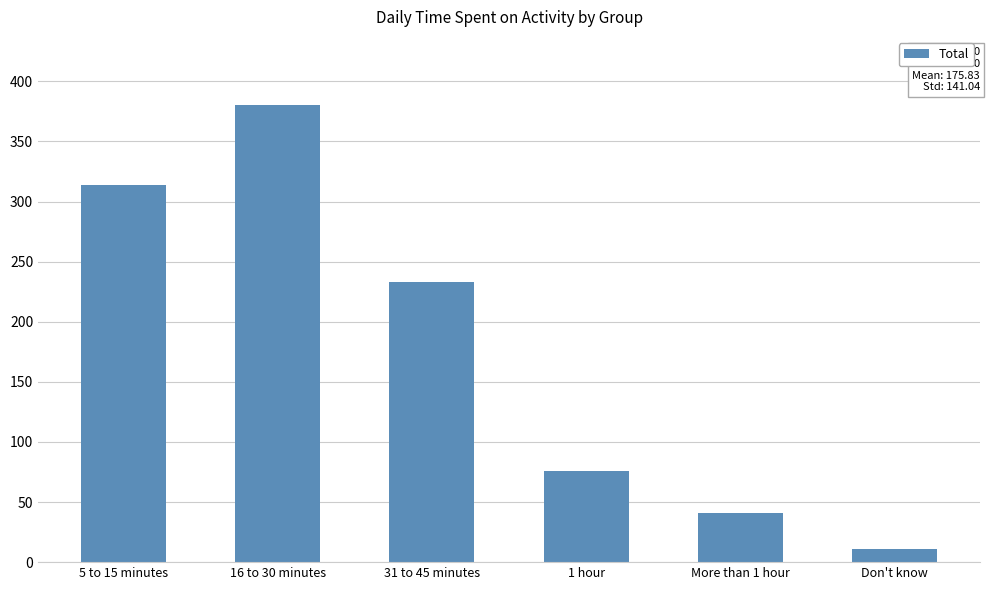

What is the value of the 6th bar from the left?

11